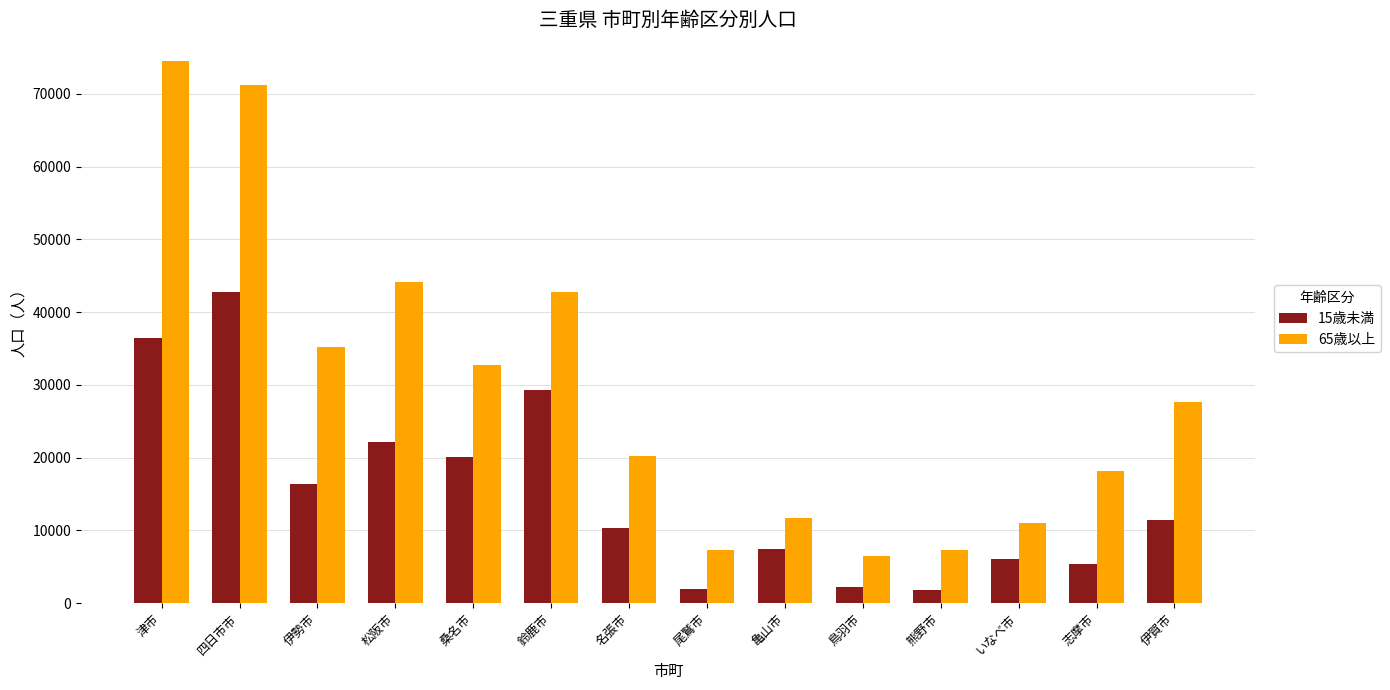

Which series has the largest total across all categories?

65歳以上